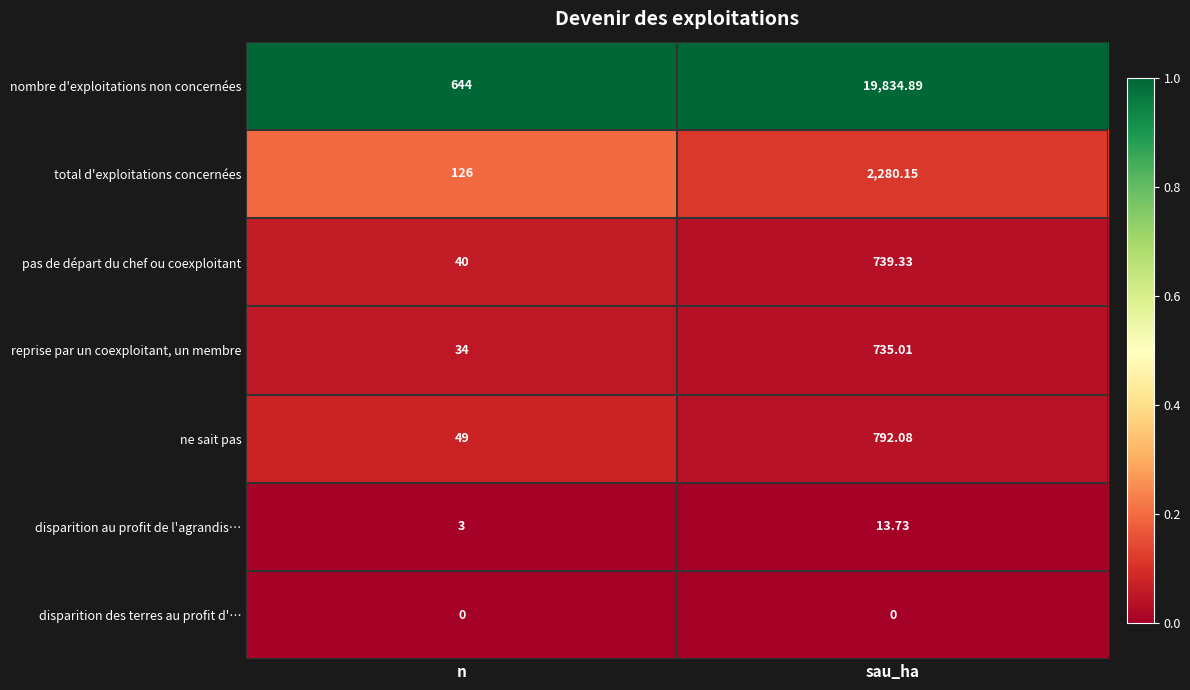

Where does the disparition au profit de l'agrandis… series first go above 13?

sau_ha